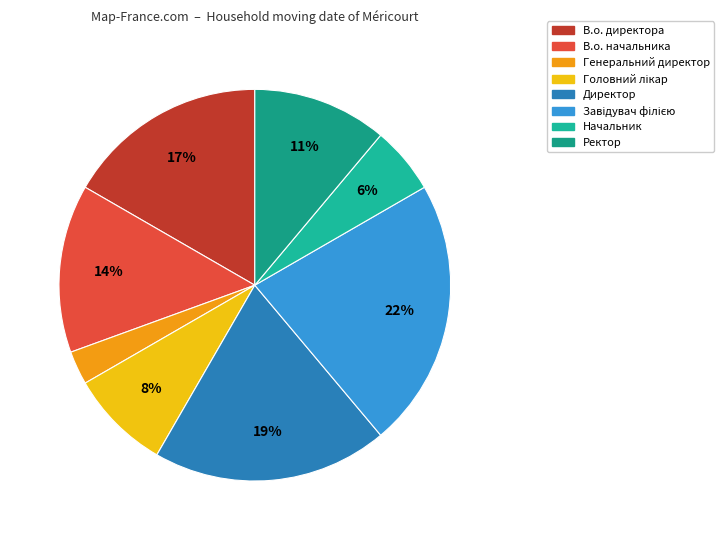

Combined, what portion of the pie is Завідувач філією and Директор?

41.7%